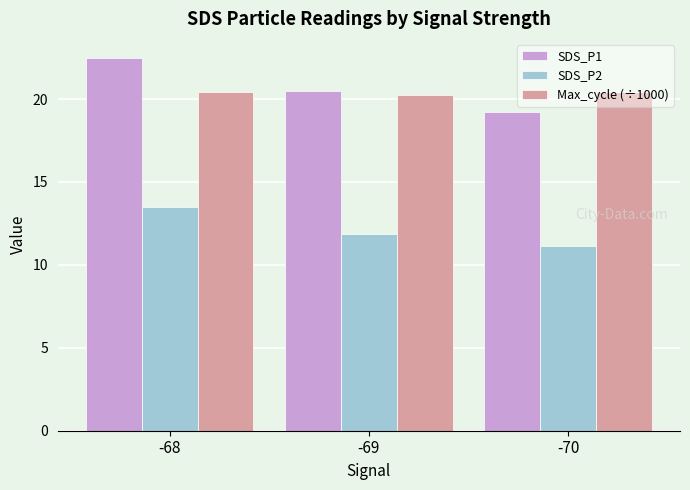

What is the spread (max minus min) of values at -70?

9.2